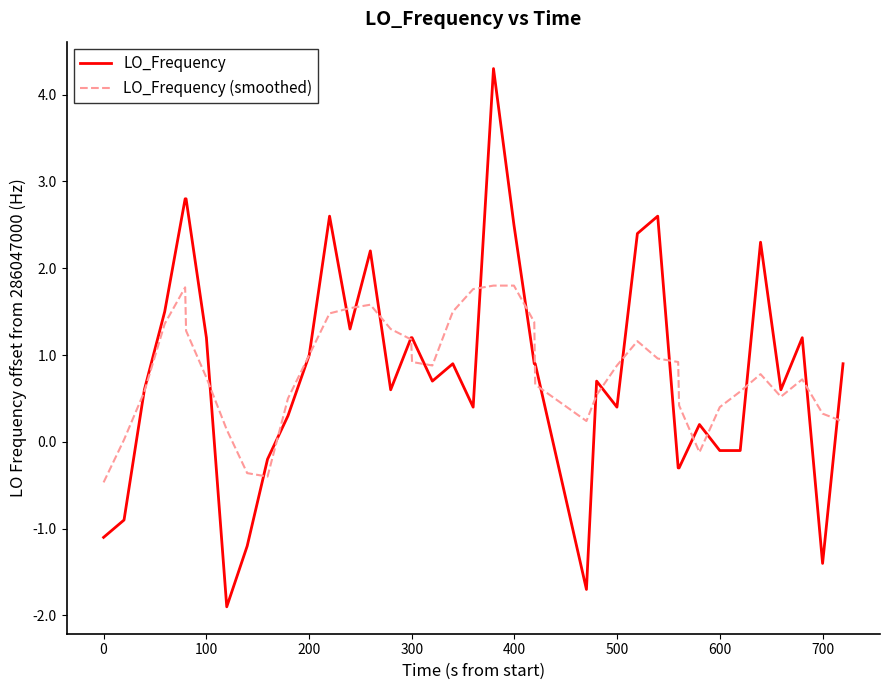

What is the difference between the maximum and minimum values in the LO_Frequency series?

6.2